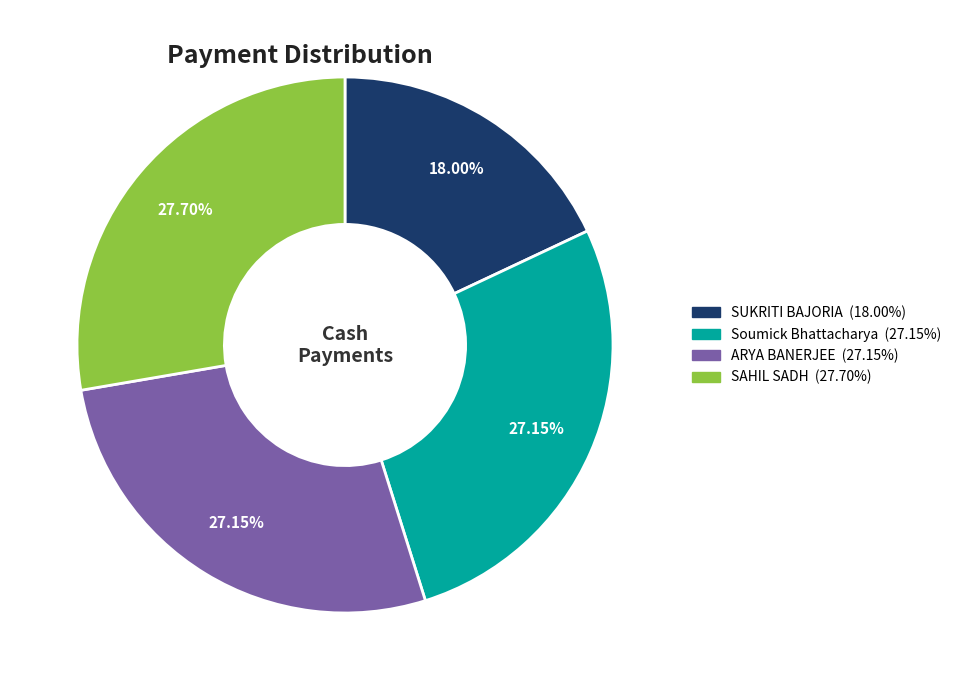

Between ARYA BANERJEE and SUKRITI BAJORIA, which is larger?

ARYA BANERJEE